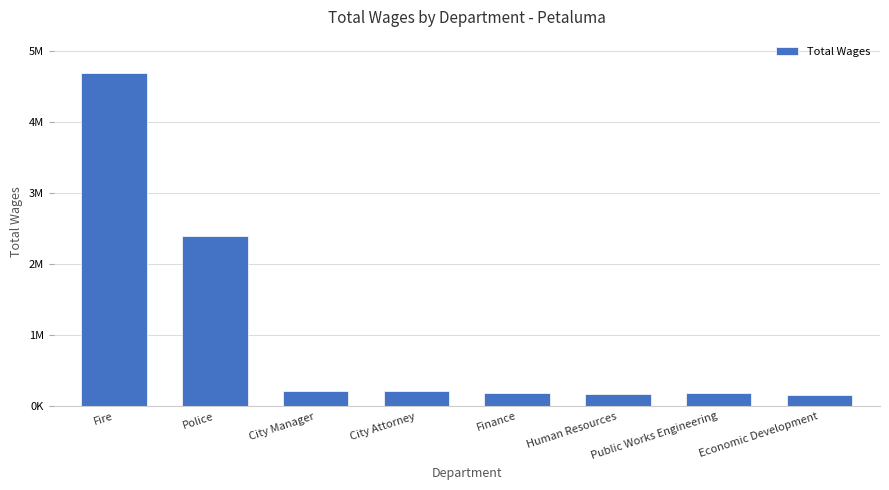

Reading left to right, list all the values displayed in this chart.

Fire=4686809	Police=2397726	City Manager=214982	City Attorney=211787	Finance=186876	Human Resources=176947	Public Works Engineering=187186	Economic Development=164937